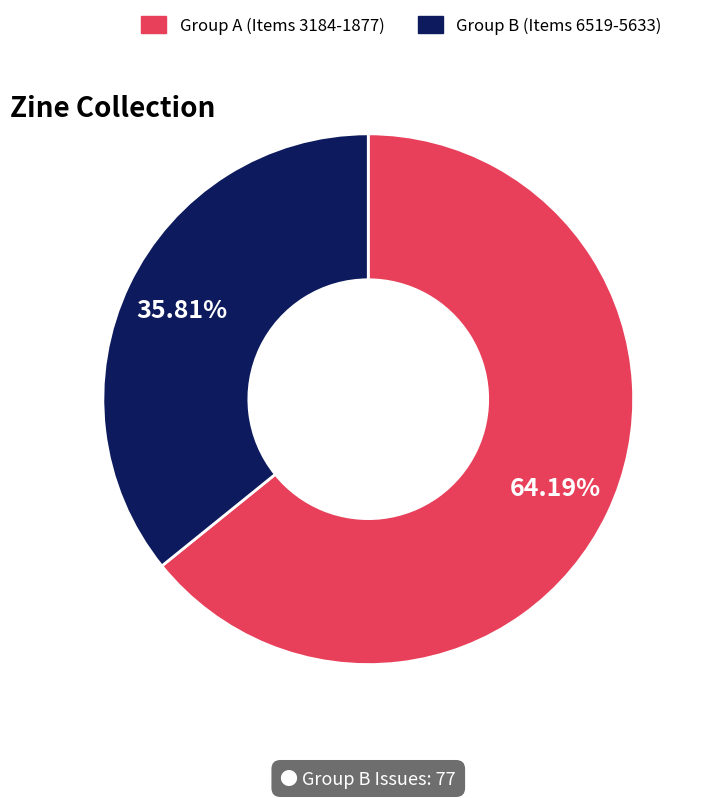

Is there a majority slice in this chart?

Yes